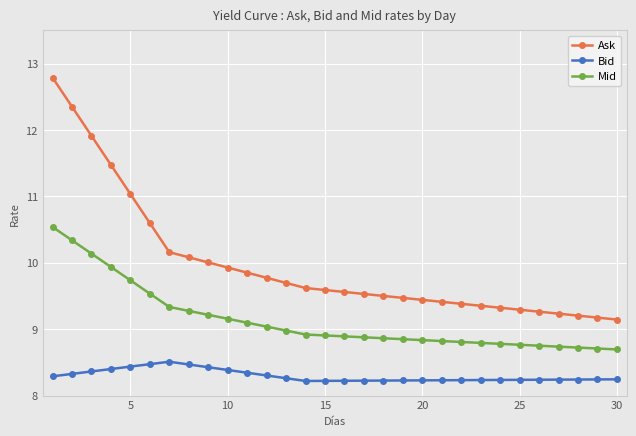

What is the lowest value of the Mid series?

8.7